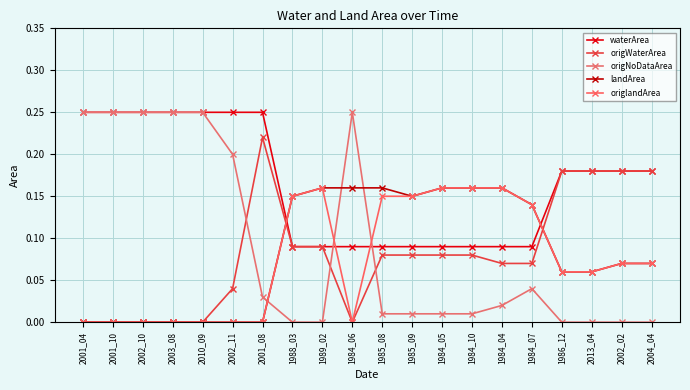

How many categories are shown in the chart?

20